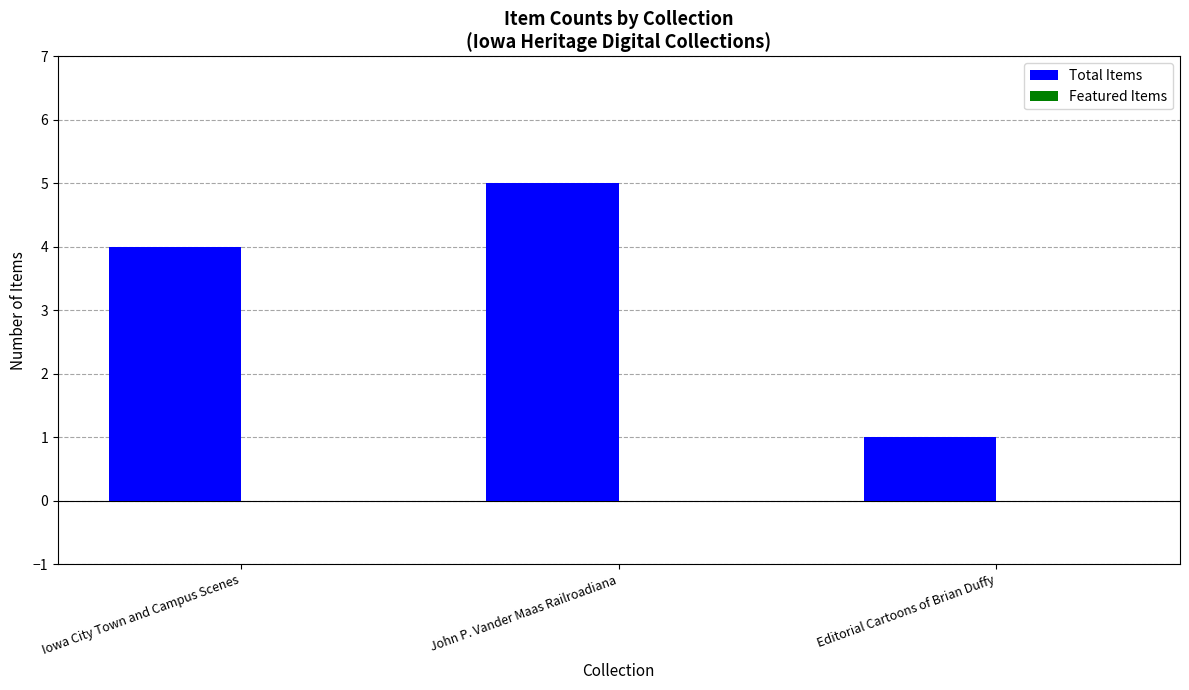

Count the number of data series in this chart.

1